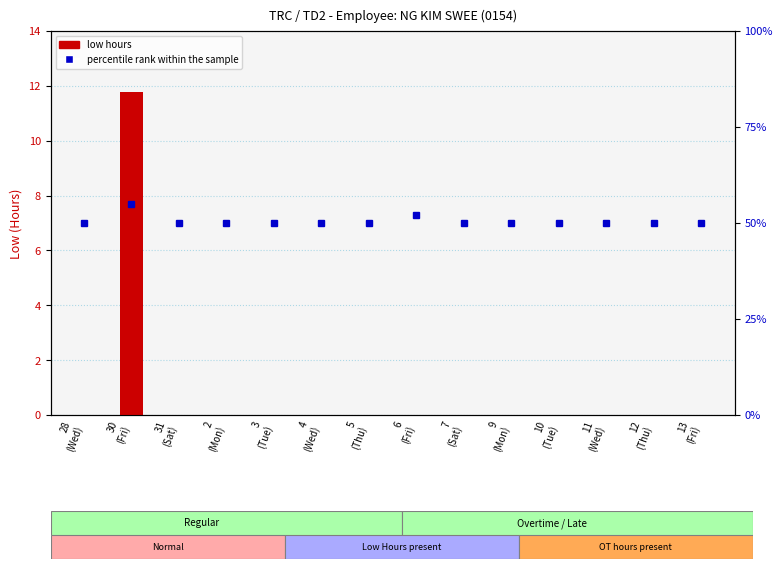

What is the sum of all low hours values?

11.8